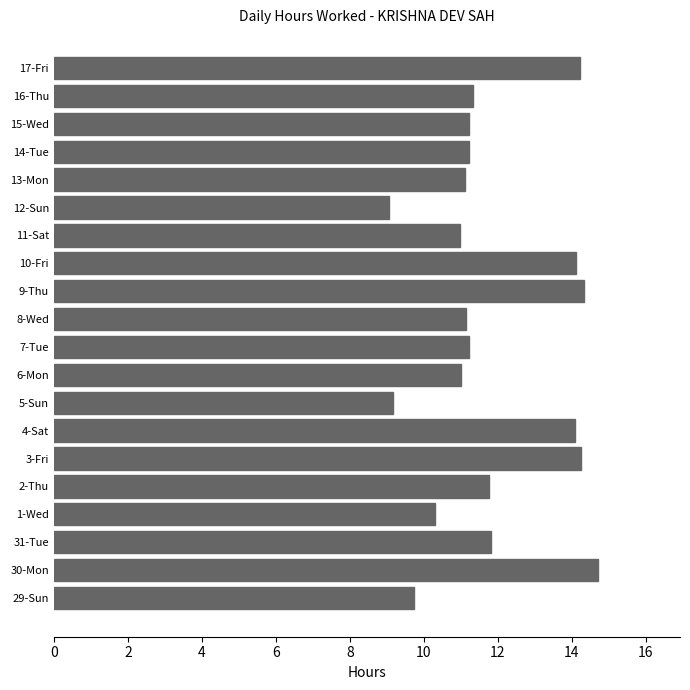

What is the sum of all values?

236.8